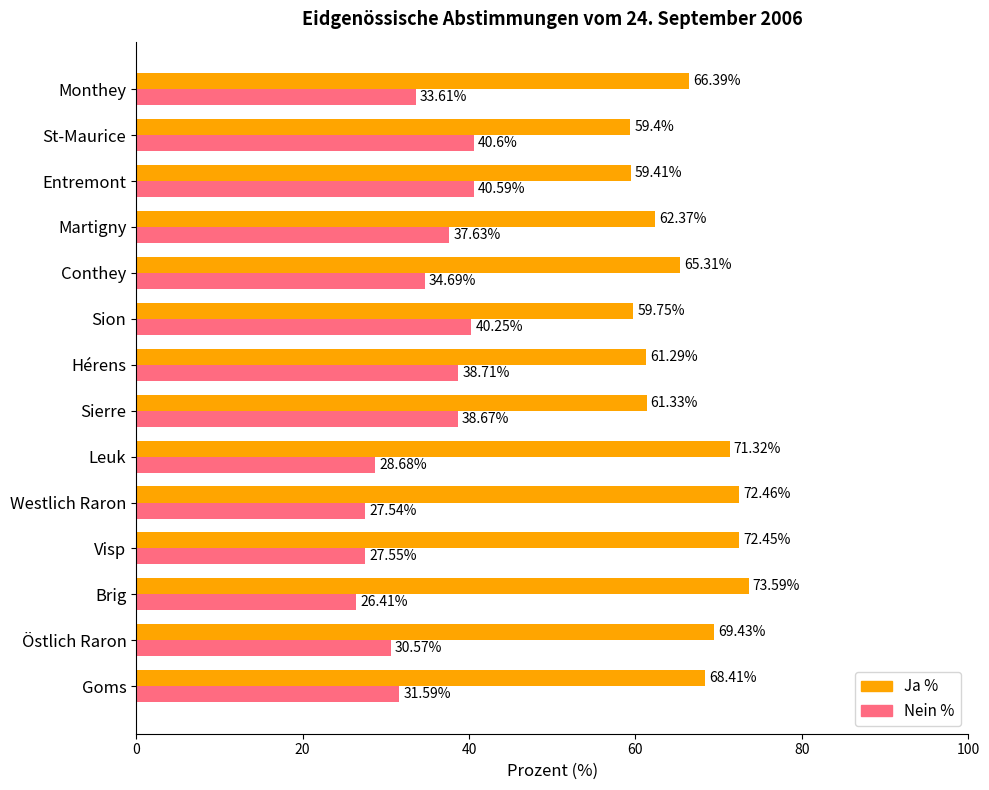

What is the difference between the highest and lowest values at Martigny?

24.7